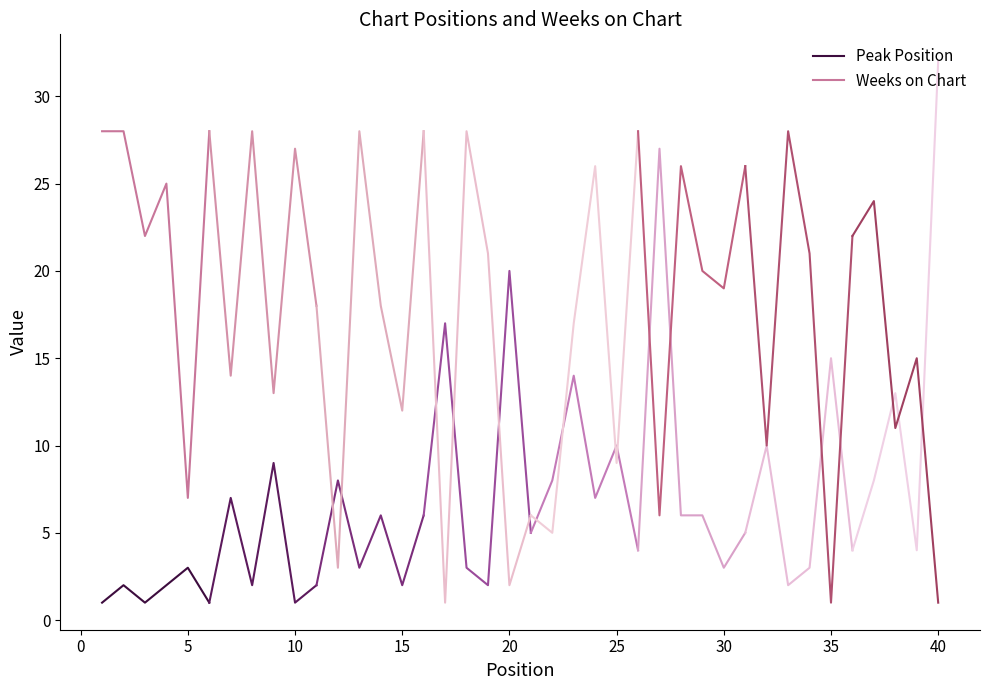

True or false: Peak Position and Weeks on Chart intersect in this chart.

False